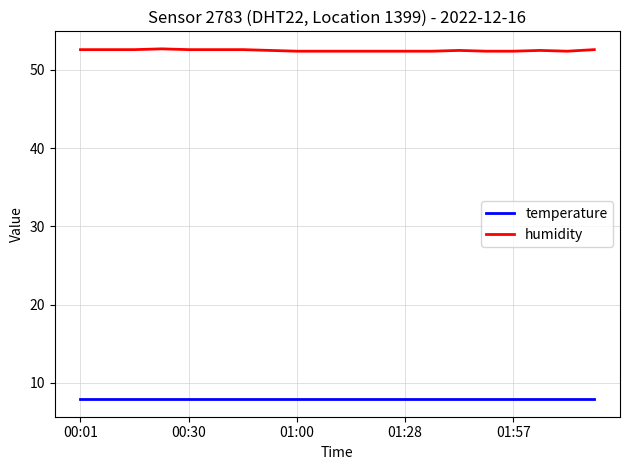

Which series has the largest range (max minus min)?

humidity